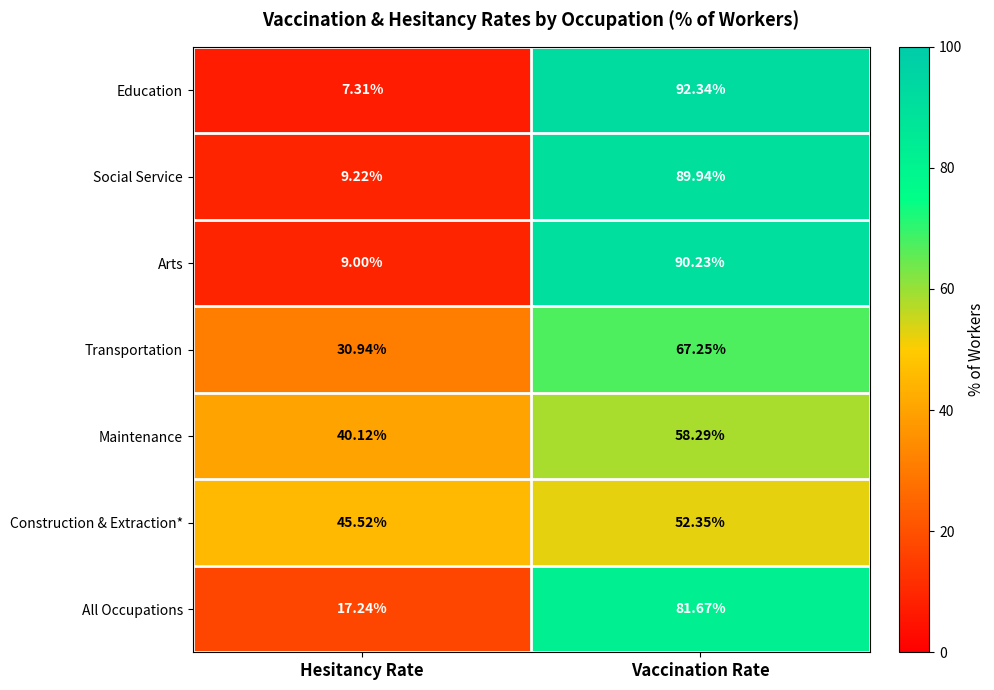

At which label is Arts closest to 49?

Hesitancy Rate